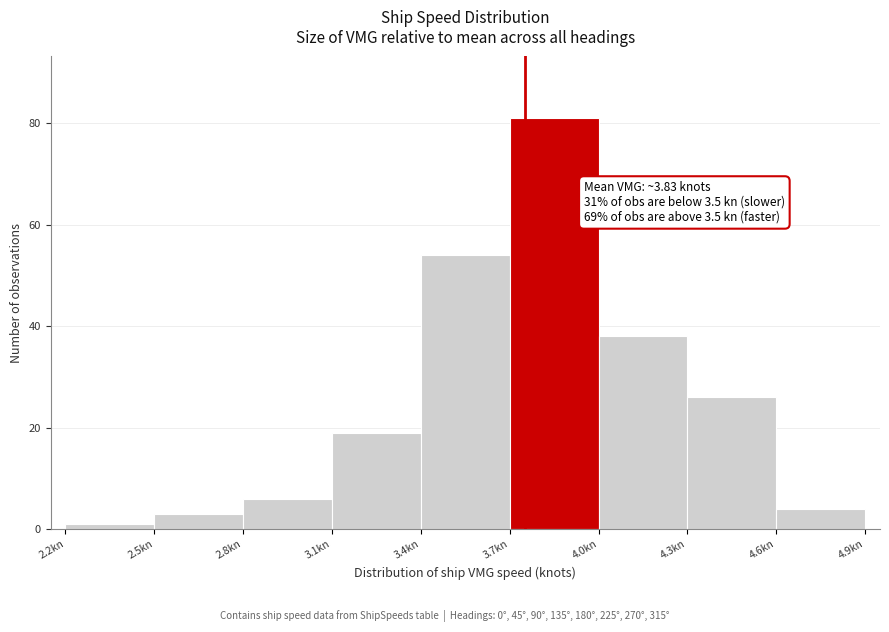

Over which range of the x-axis is the bar tallest?

3.7 to 4.0